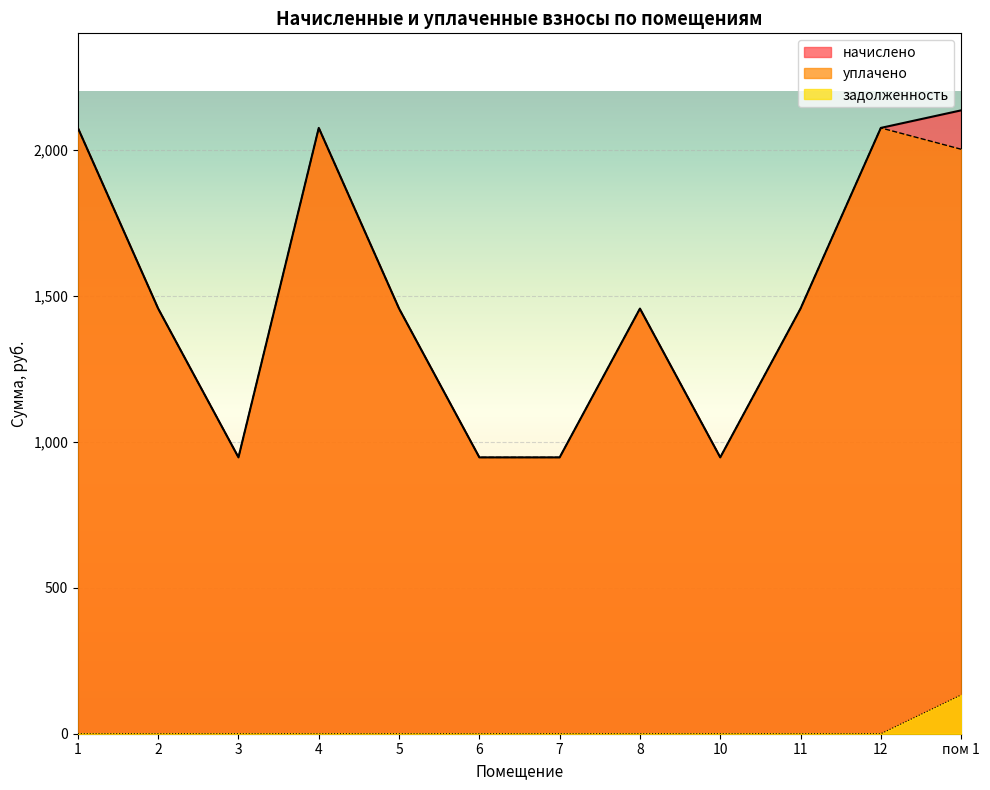

Which category has the highest value in the задолженность series?

пом 1